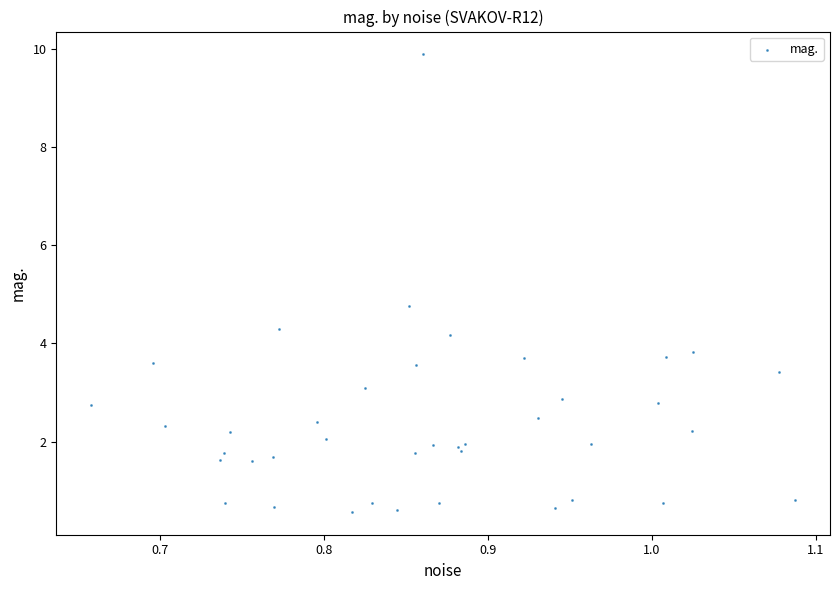

What Y value in the scatter plot is closest to 5?

4.8